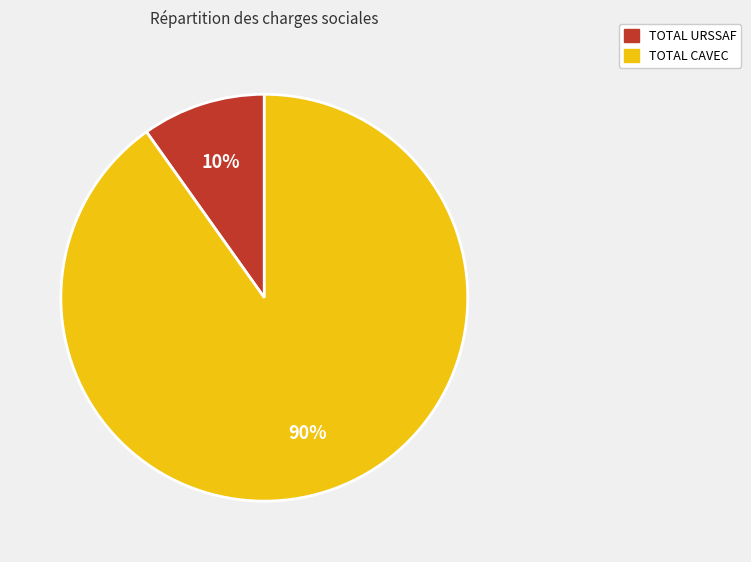

Which category has the smallest portion of the pie?

TOTAL URSSAF